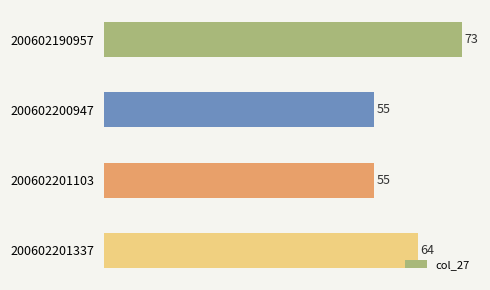

Does the chart contain stacked bars?

No